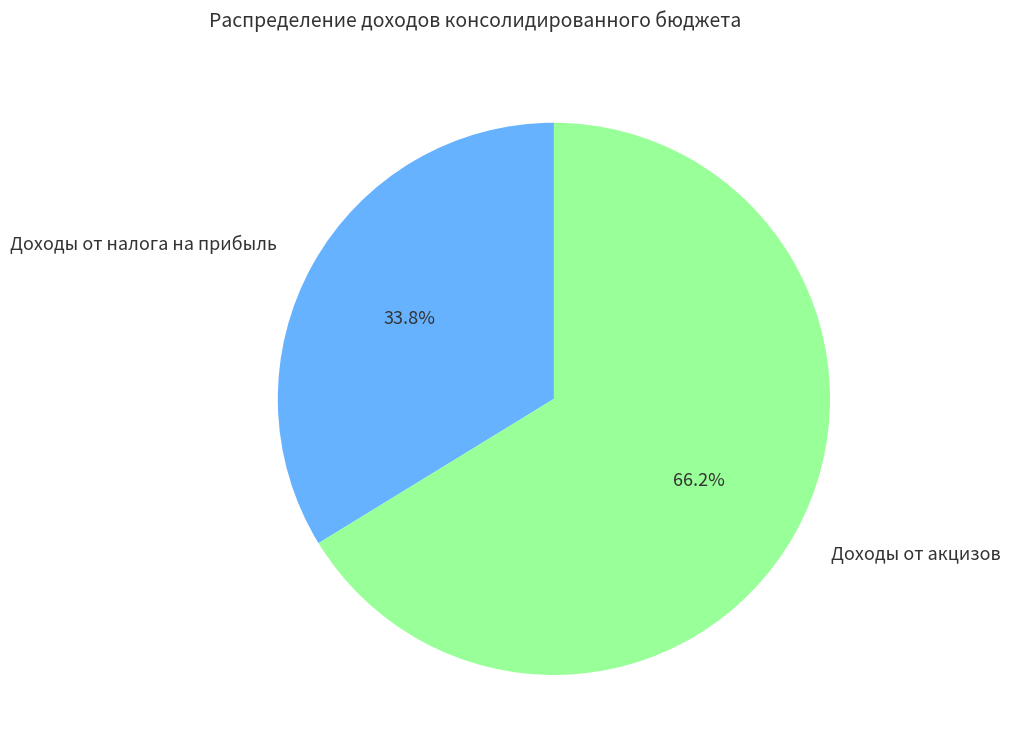

Is the sum of Доходы от акцизов and Доходы от налога на прибыль greater than half?

Yes